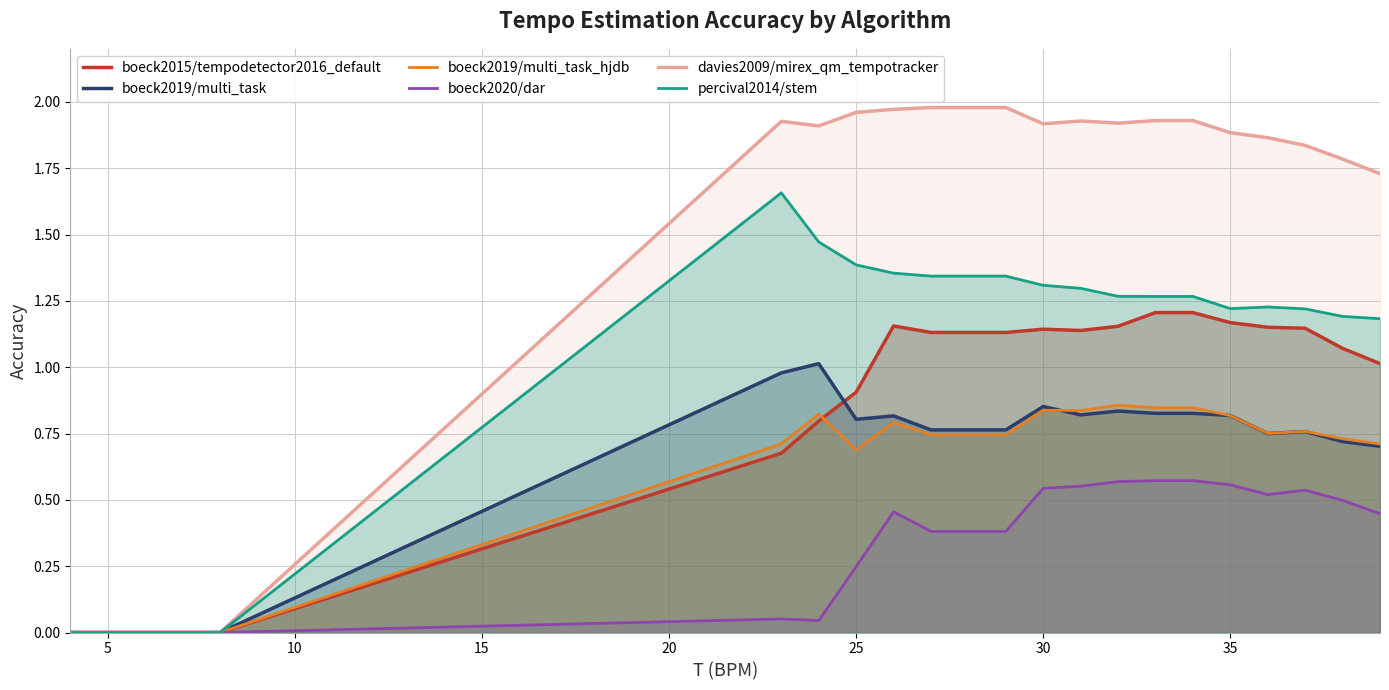

How many lines are shown in the chart?

6